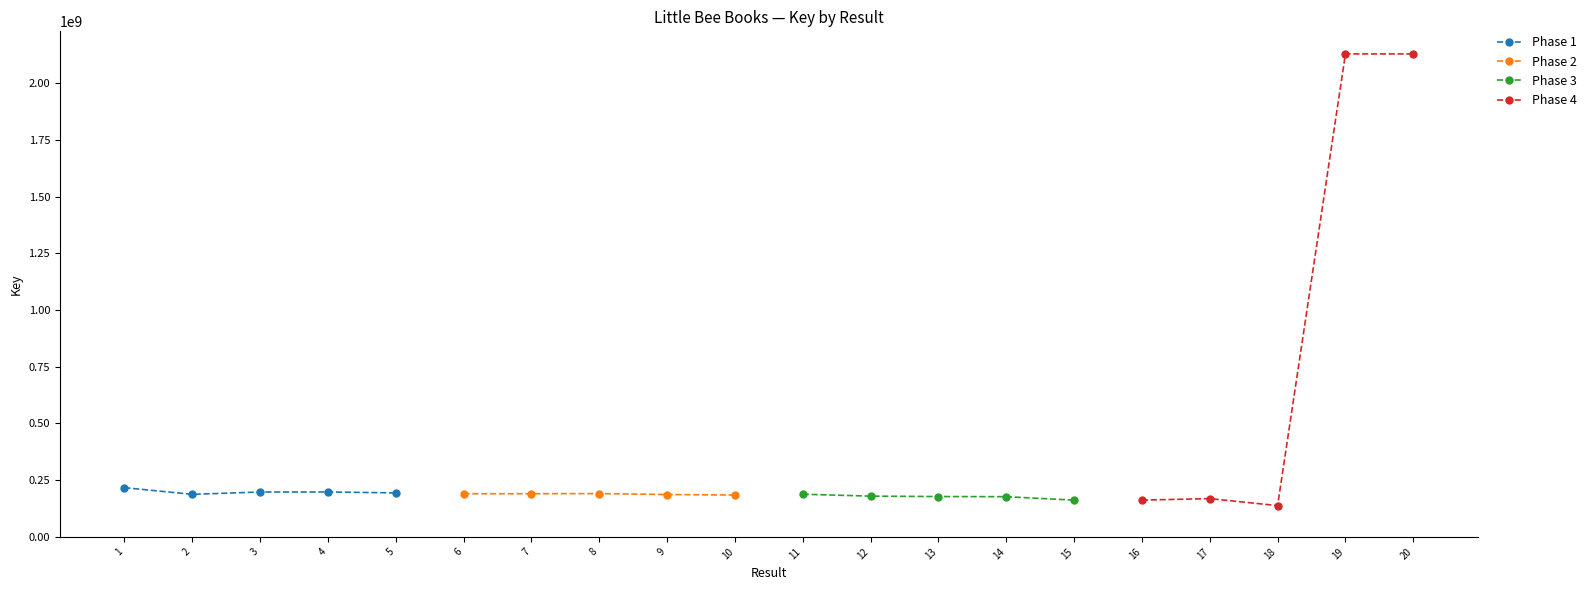

What is the smallest value displayed?

137851869